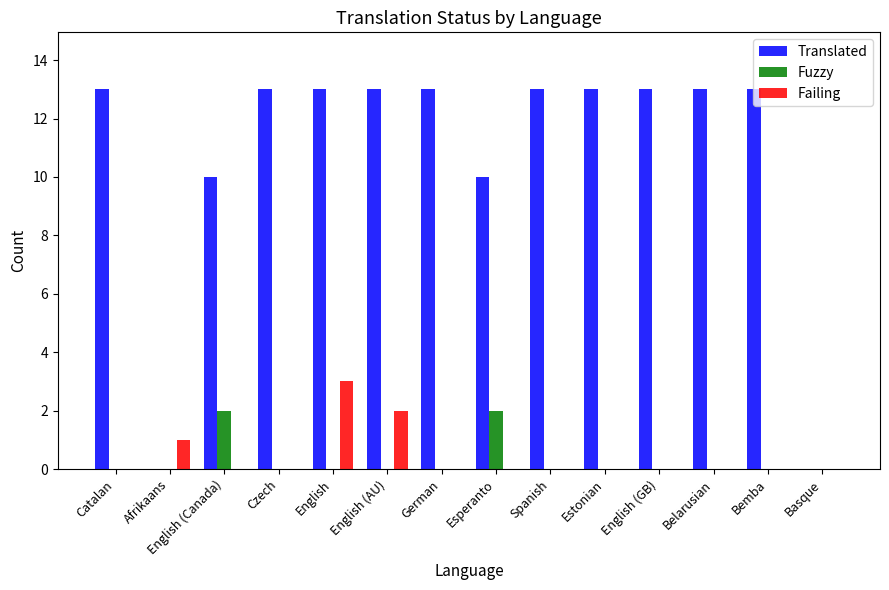

Which series has the largest range (max minus min)?

Translated